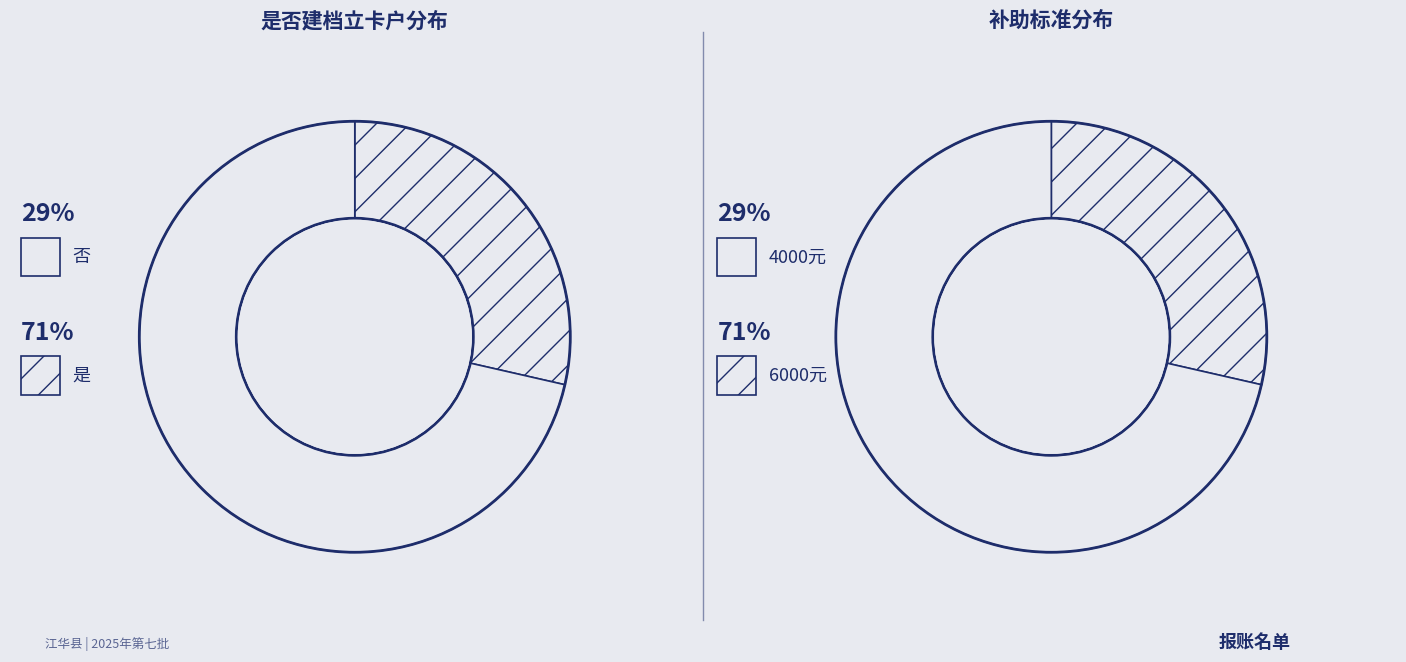

Which category has the smallest portion of the pie?

是否建档立卡户_否